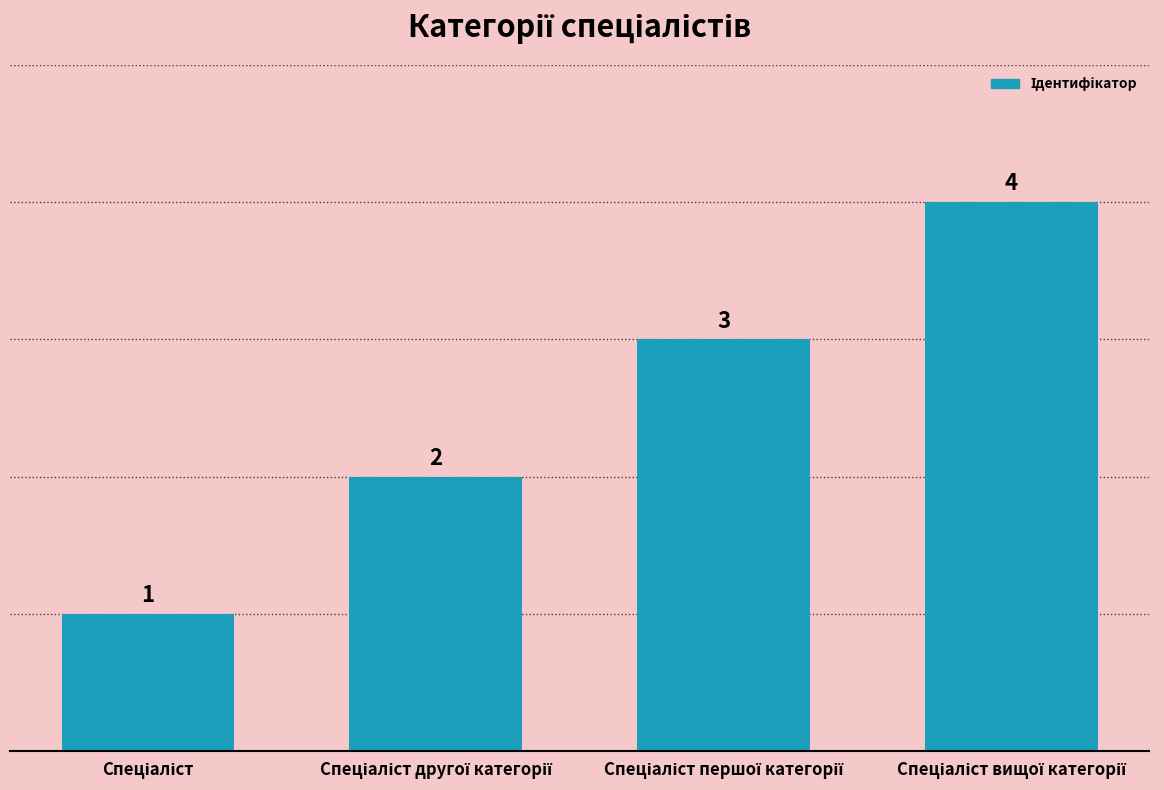

How many values are between 2 and 4?

3